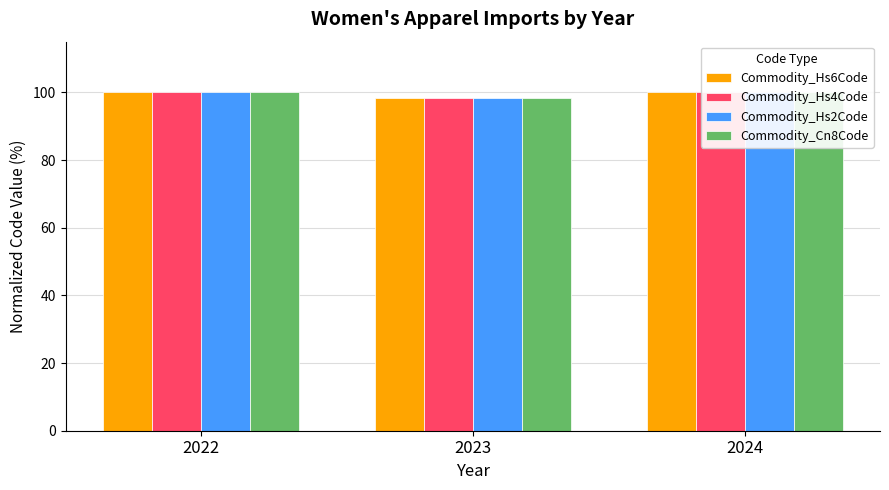

How many bars are there in each group?

4